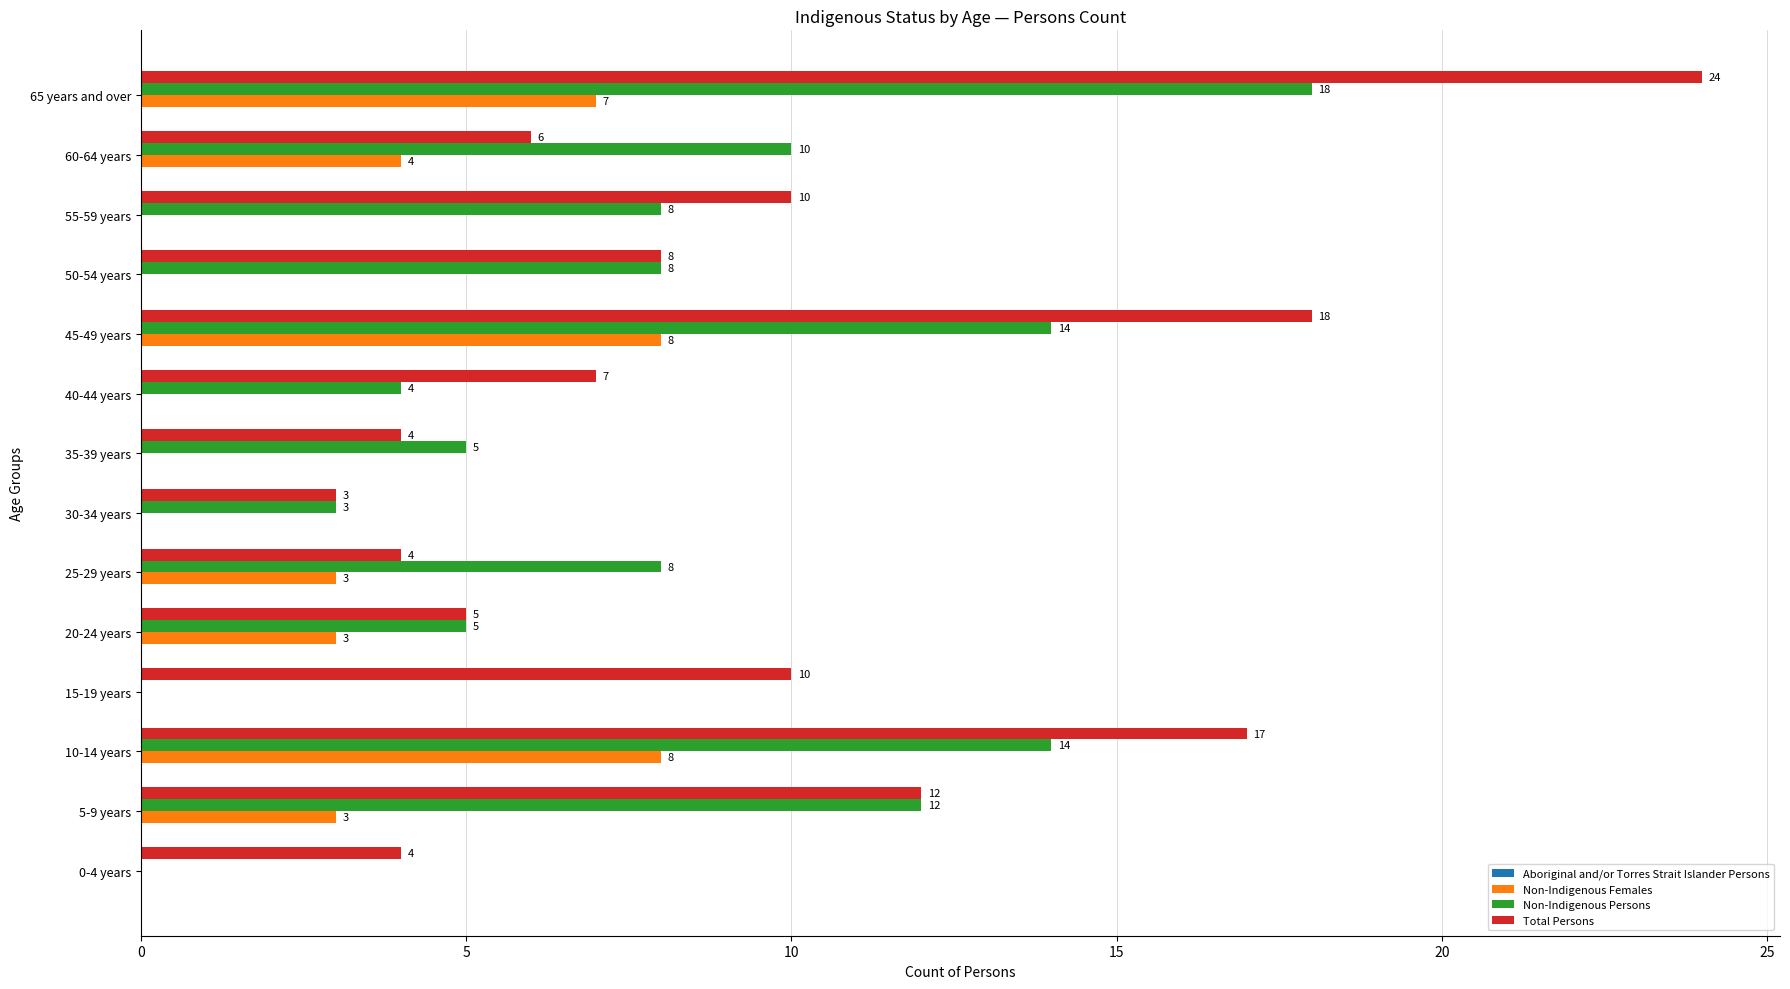

What is the maximum value for Non-Indigenous Females?

8